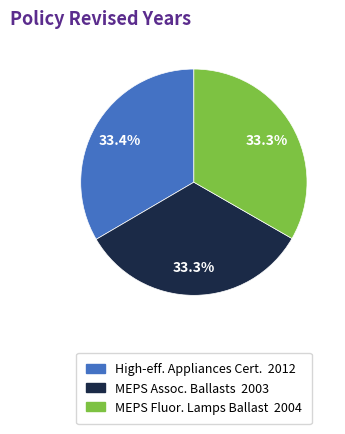

Is there a majority slice in this chart?

No